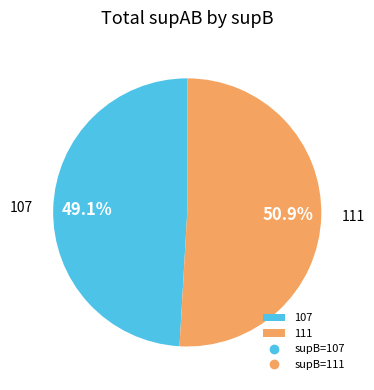

Rank the categories by value from lowest to highest.

107, 111